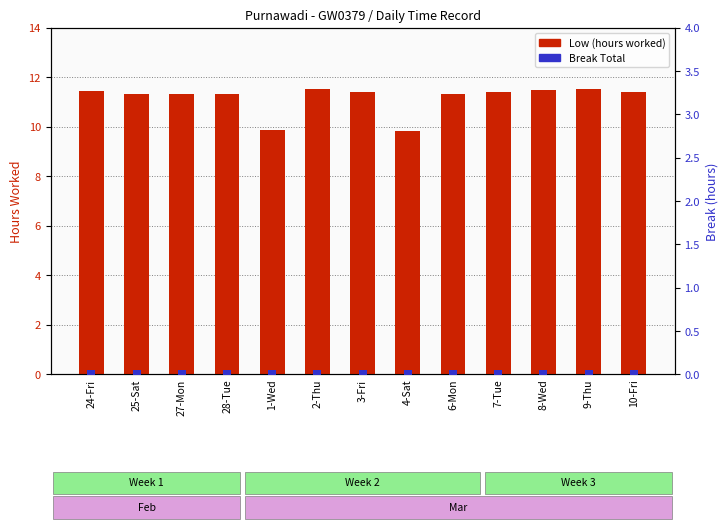

At how many categories does at least one series exceed 6?

13